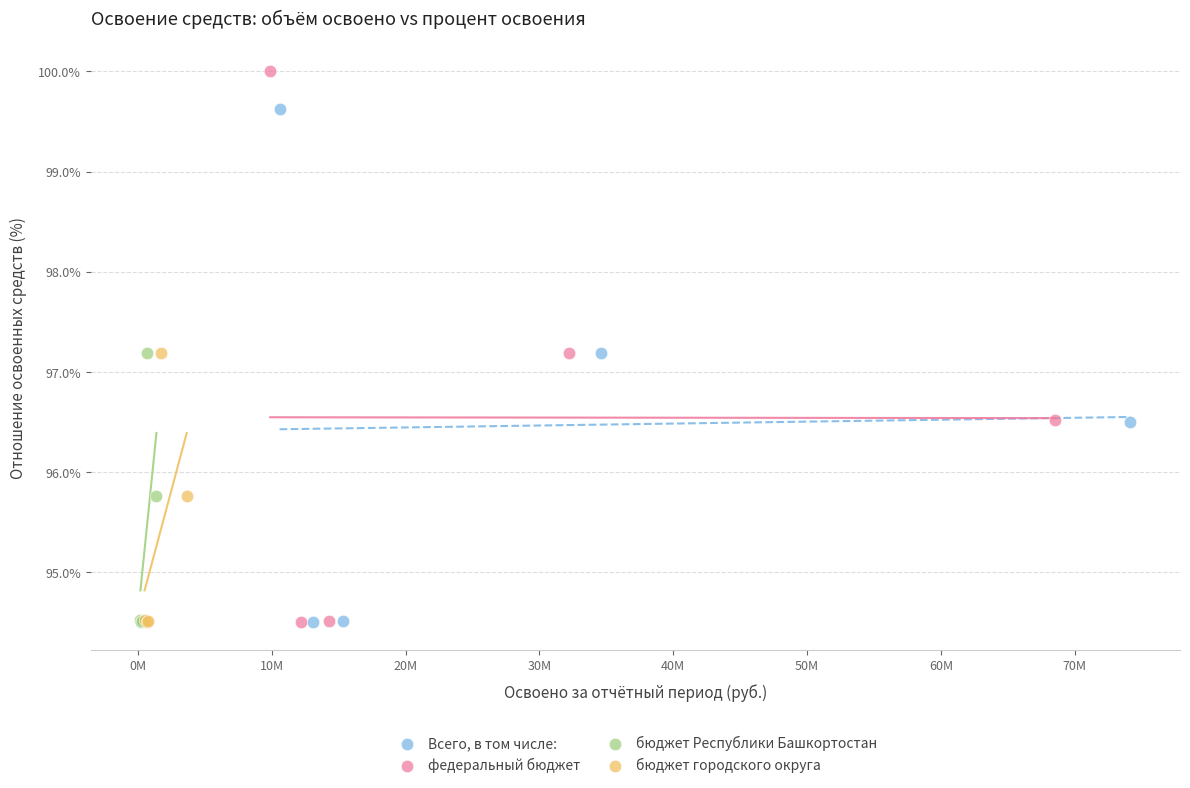

Which series has the widest spread of Y values?

федеральный бюджет